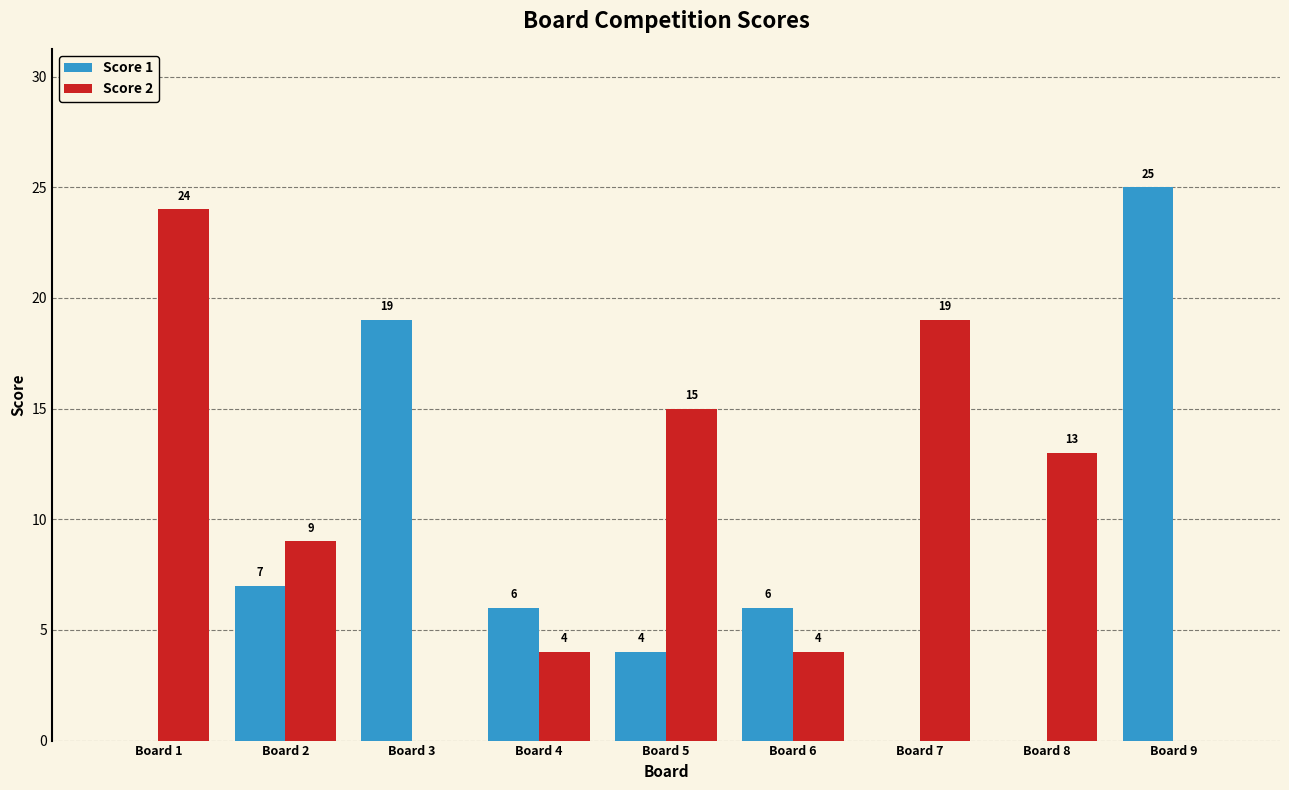

At which category is the sum across all series the highest?

Board 9